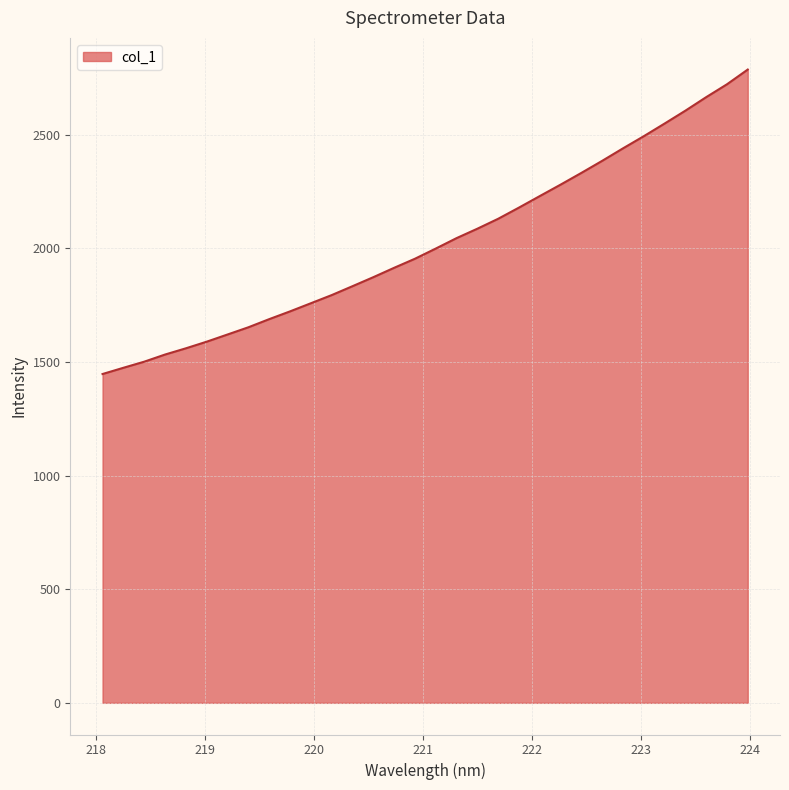

What is the difference between the second highest and minimum values?

1274.8